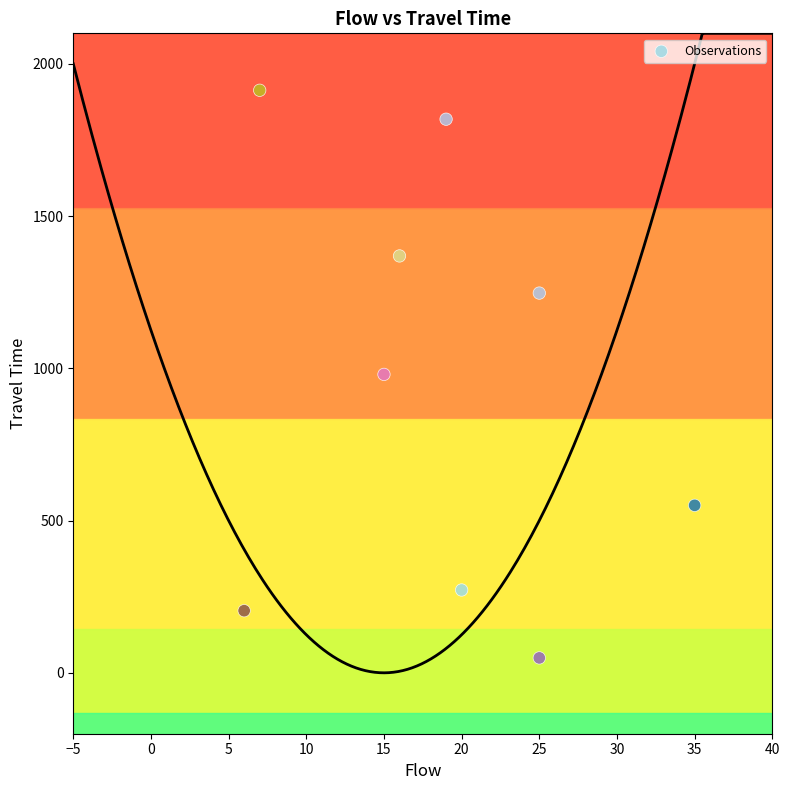

What is the average Y value?

934